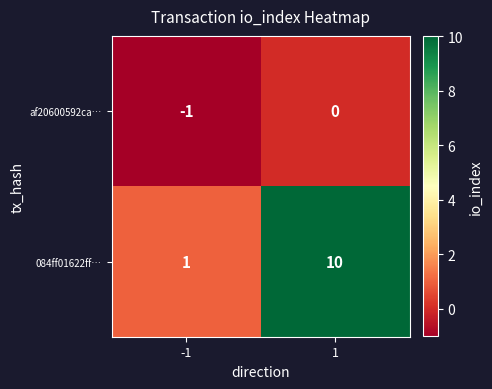

True or false: 084ff01622ff… has a value of 0 at -1.

False